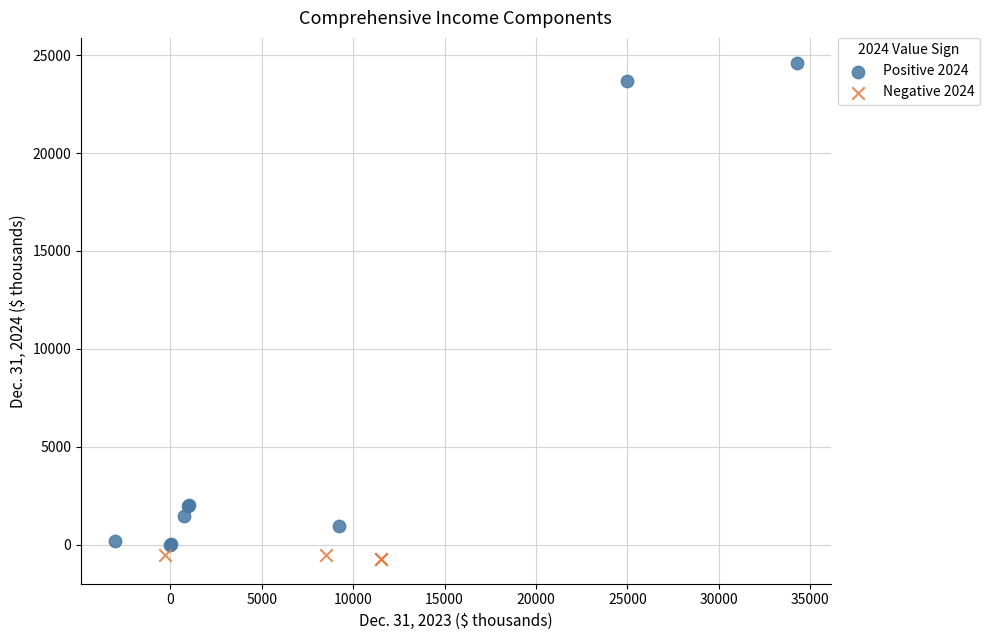

Which series reaches the minimum Y coordinate?

Negative 2024